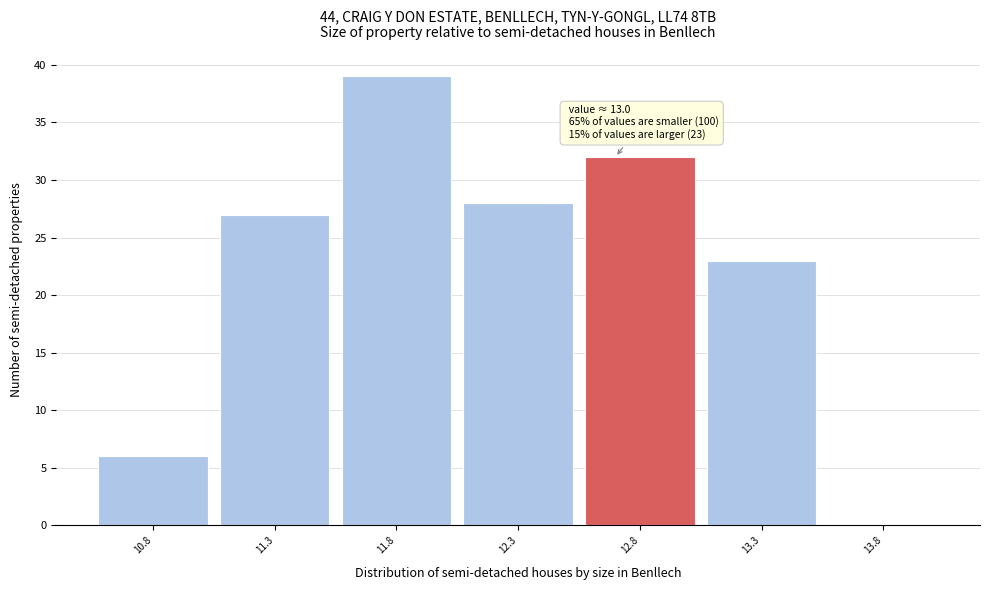

Reading right to left, transcribe all the data shown in this chart.

13.8=0	13.3=23	12.8=32	12.3=28	11.8=39	11.3=27	10.8=6